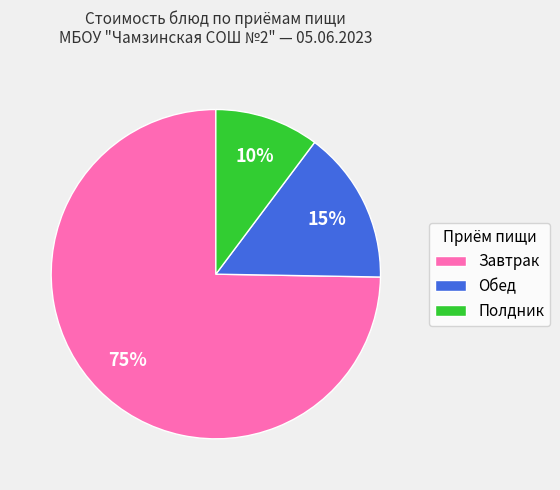

To the nearest percent, what is the combined percentage of Завтрак and Полдник?

85%